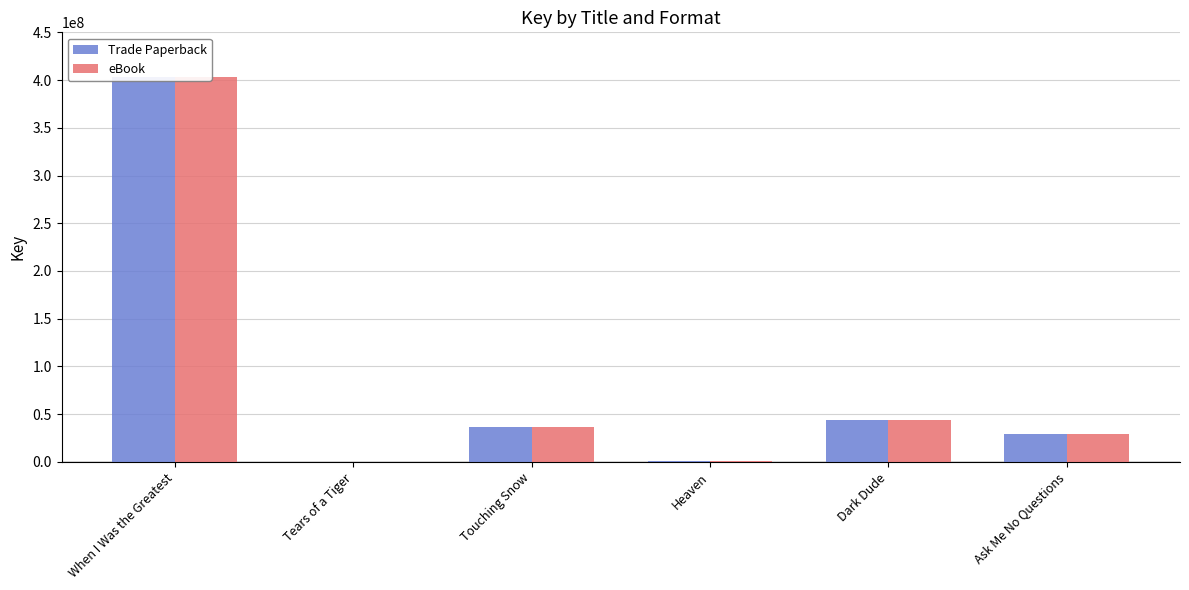

Count the number of categories in the chart.

6